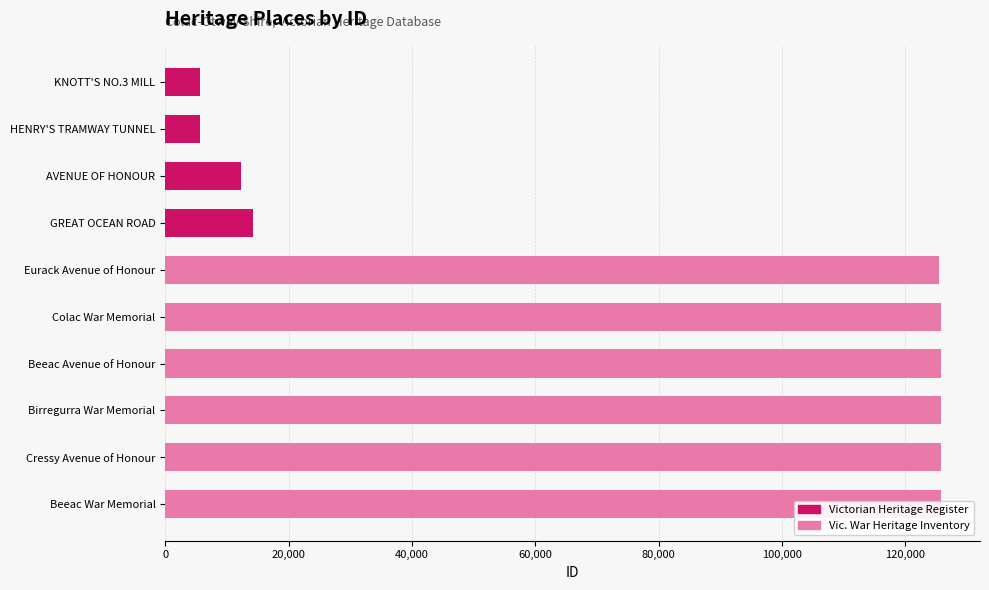

True or false: the data shows 3222 at KNOTT'S NO.3 MILL.

False